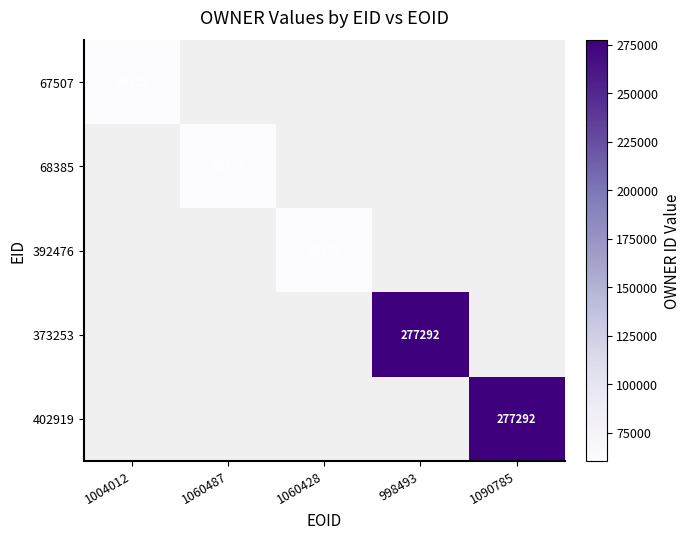

At how many categories does at least one series exceed 267407?

2